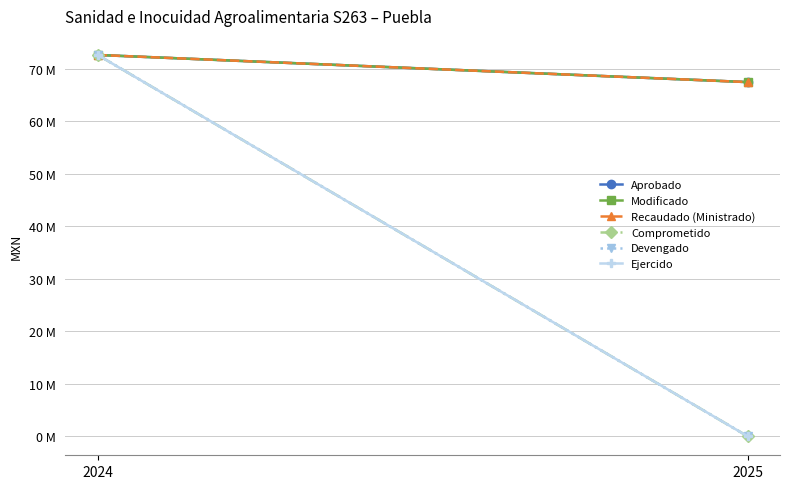

What is the maximum value shown in the chart?

72651278